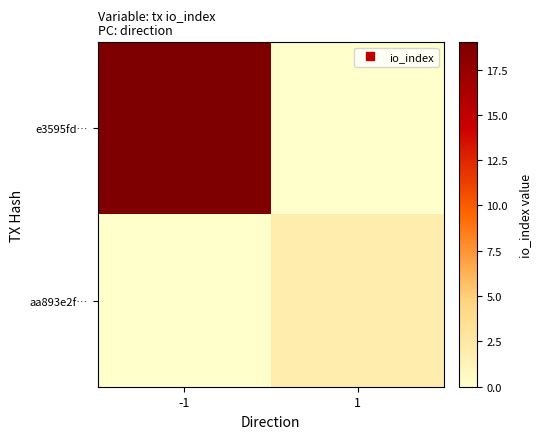

Which series has the largest total across all categories?

e3595fd…